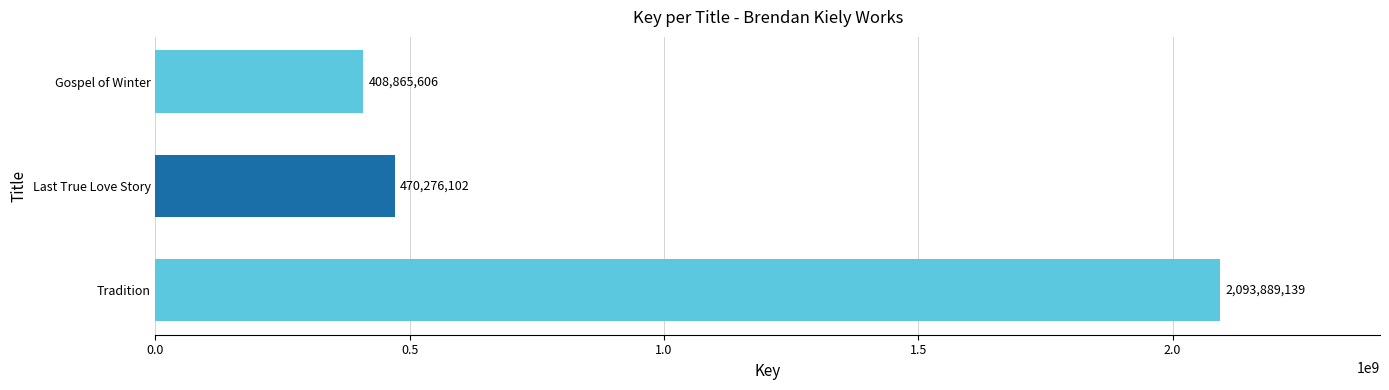

Rank the categories by value from lowest to highest.

Gospel of Winter, Last True Love Story, Tradition